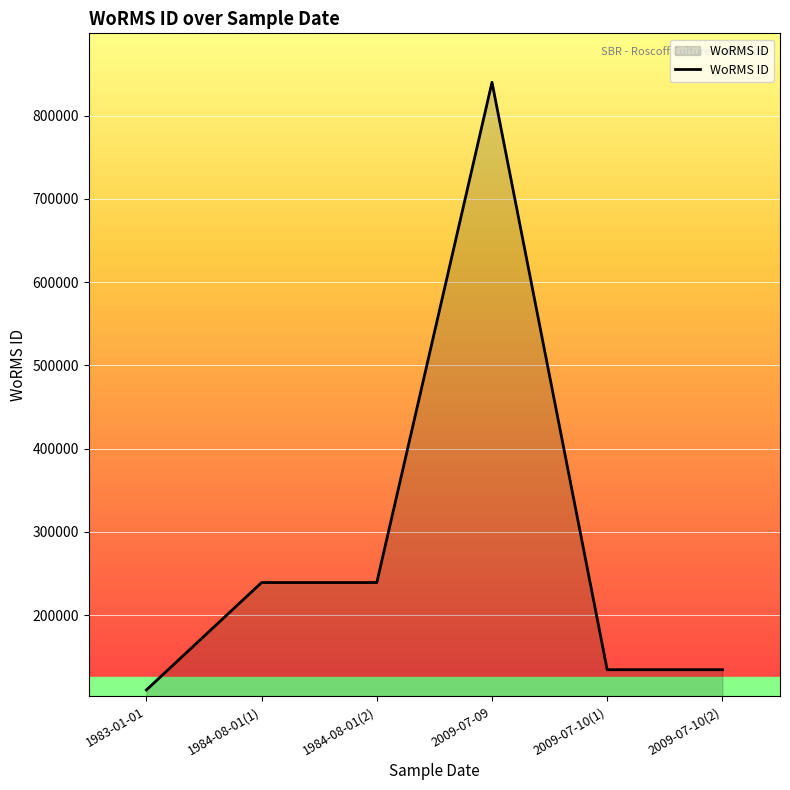

Reading left to right, transcribe all the data shown in this chart.

1983-01-01=110172	1984-08-01(1)=239201	1984-08-01(2)=239201	2009-07-09=840109	2009-07-10(1)=134541	2009-07-10(2)=134541